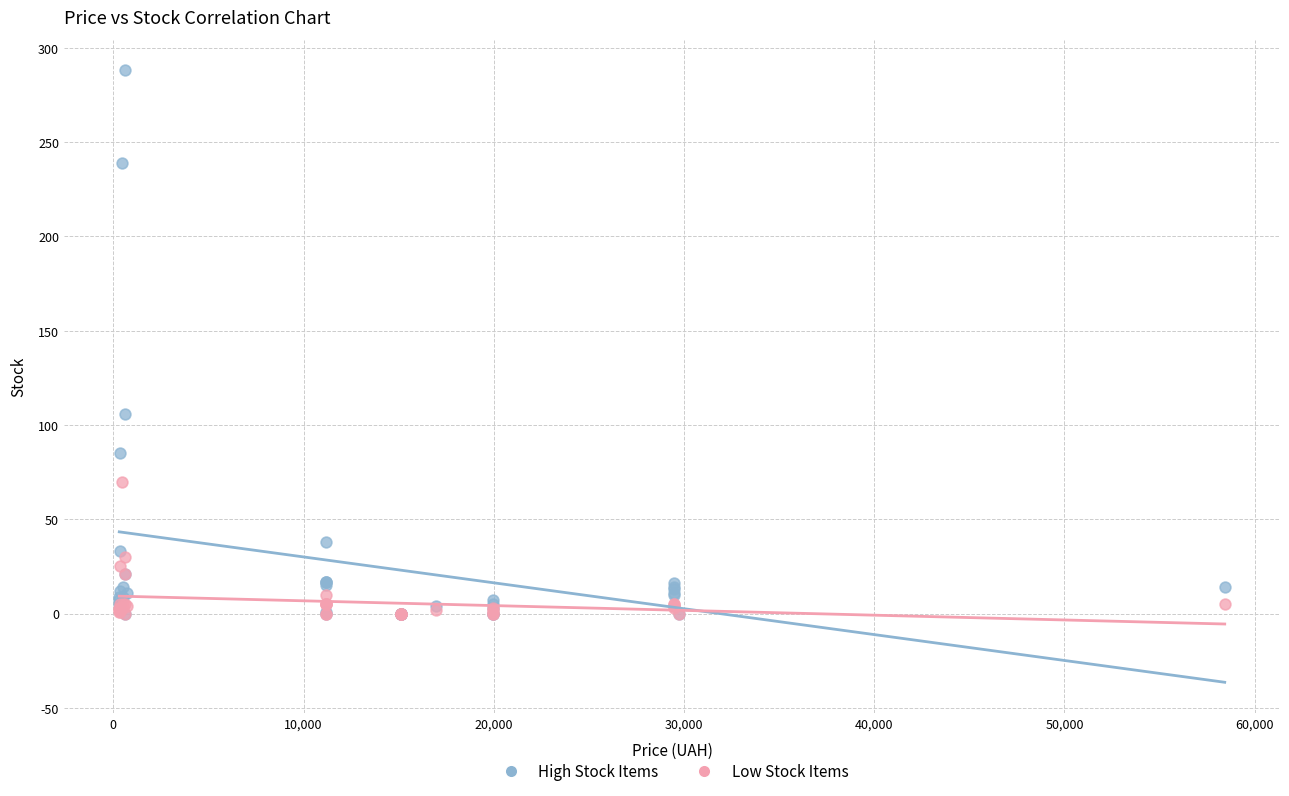

In the High Stock Items series, what Y value is closest to 144?

106